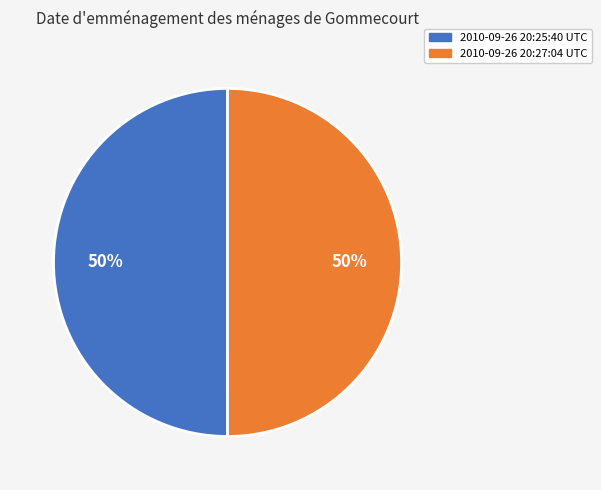

What is the ratio of the value at 2010-09-26 20:27:04 UTC to the value at 2010-09-26 20:25:40 UTC?

1.0